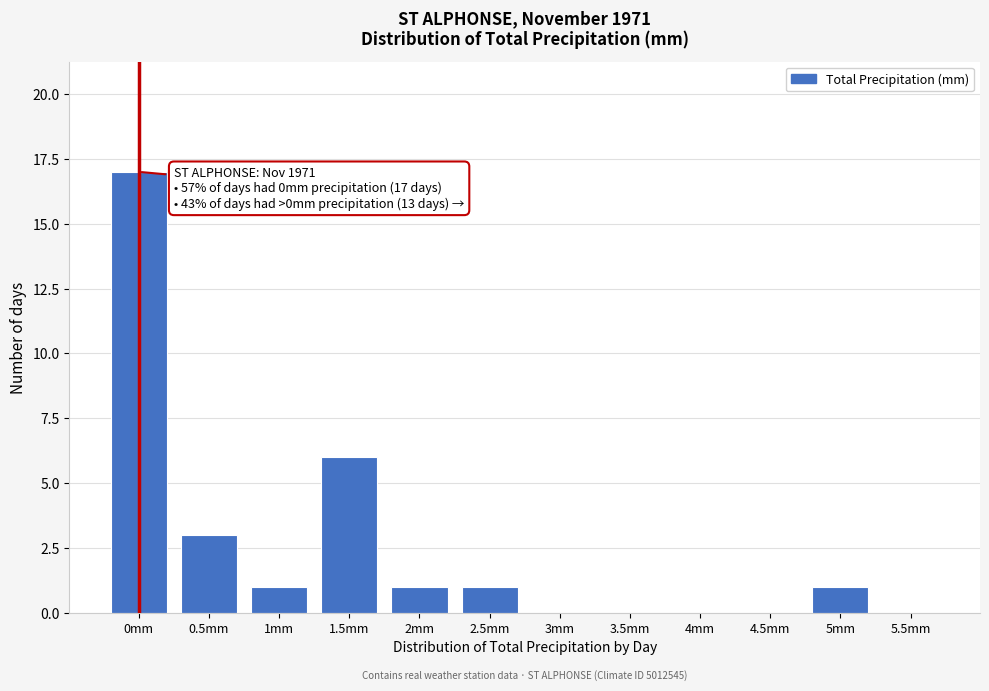

Reading left to right, what are all the values shown in this chart?

0mm=17	0.5mm=3	1mm=1	1.5mm=6	2mm=1	2.5mm=1	3mm=0	3.5mm=0	4mm=0	4.5mm=0	5mm=1	5.5mm=0